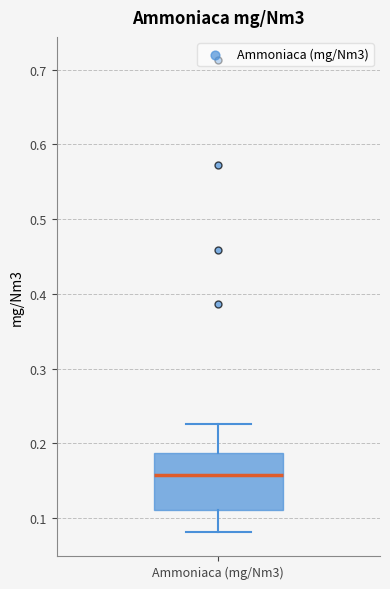

Transcribe this box plot: give where the median line is, the range the box spans, and where the two whiskers end, as read against the y-axis. The values are not printed on the chart, so give them approximately, as read against the axis.

median 0.16, box 0.11 to 0.19, whiskers 0.08 to 0.23